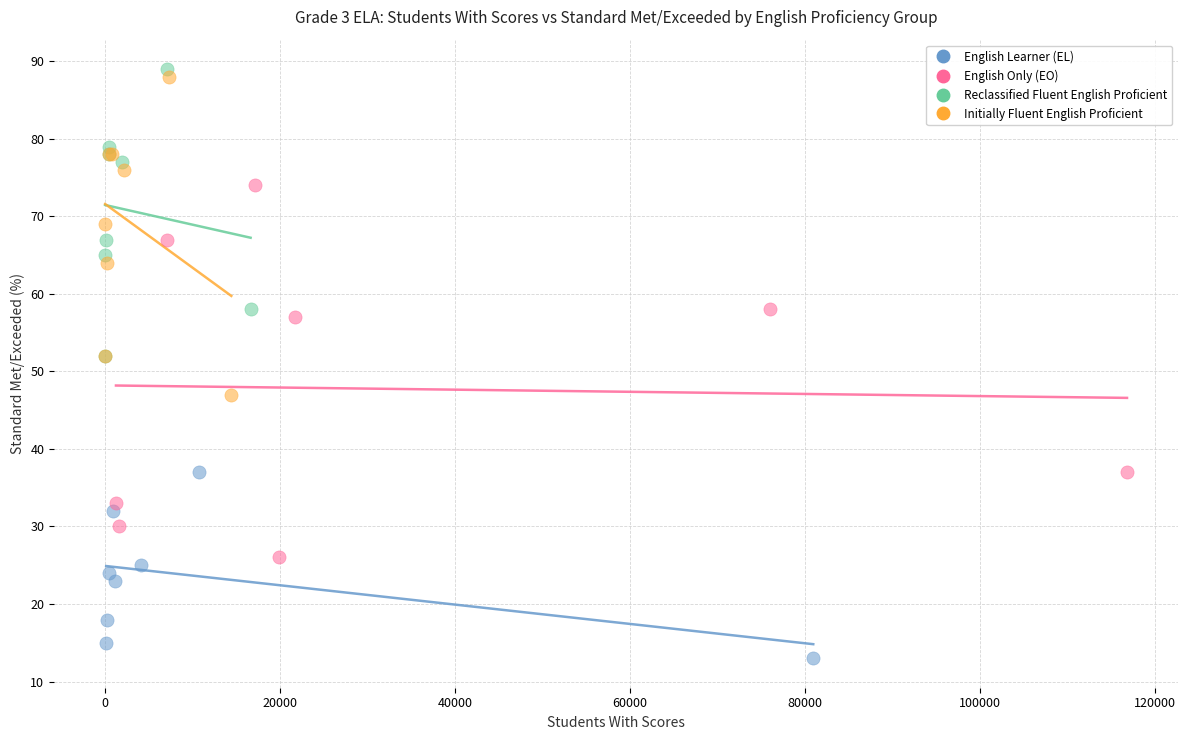

Which series reaches the maximum Y coordinate?

Reclassified Fluent English Proficient